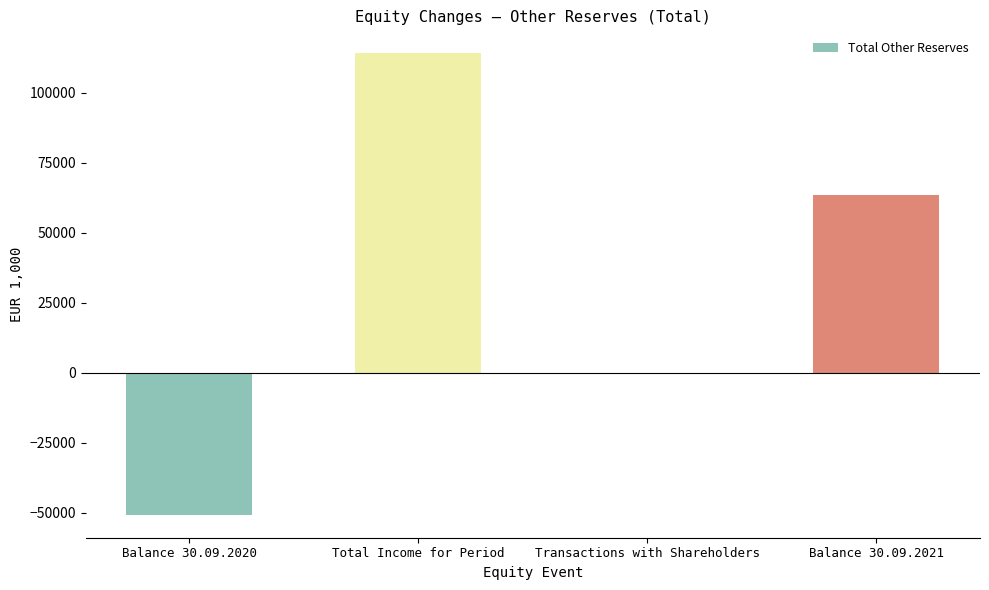

What is the greatest value displayed?

113982.0